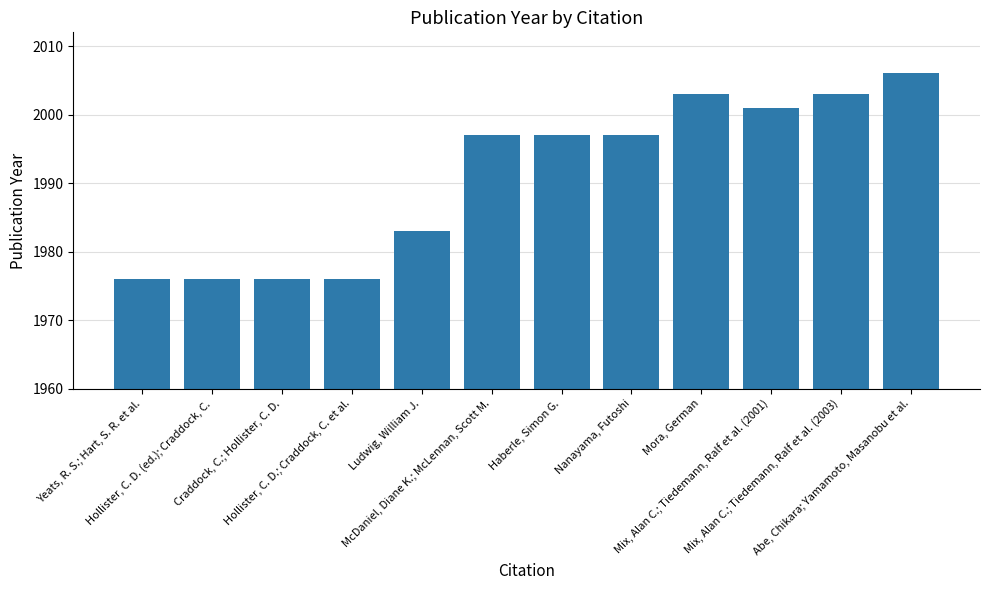

What is the label of the 7th bar from the left?

Haberle, Simon G.